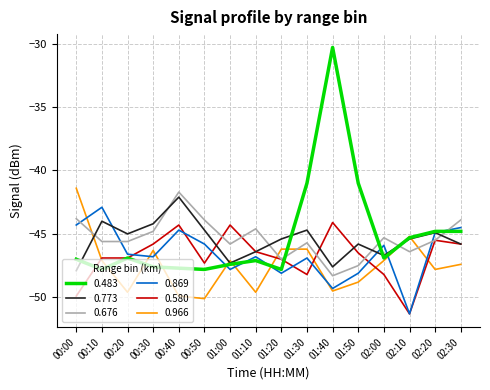

How many intersections are there between 0.483 and 0.869?

6